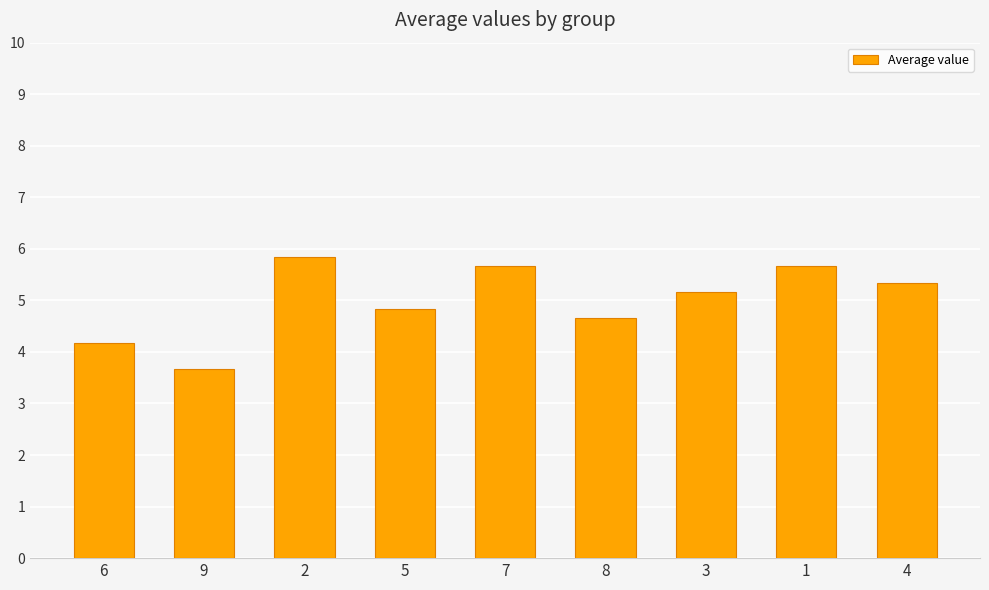

At which label is the value closest to 4?

6